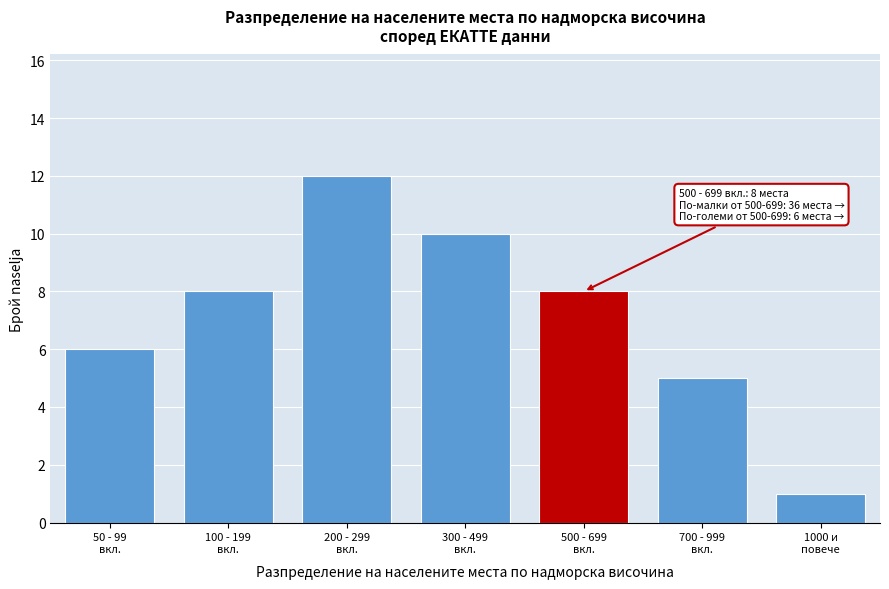

Reading left to right, transcribe all the data shown in this chart.

6	8	12	10	8	5	1